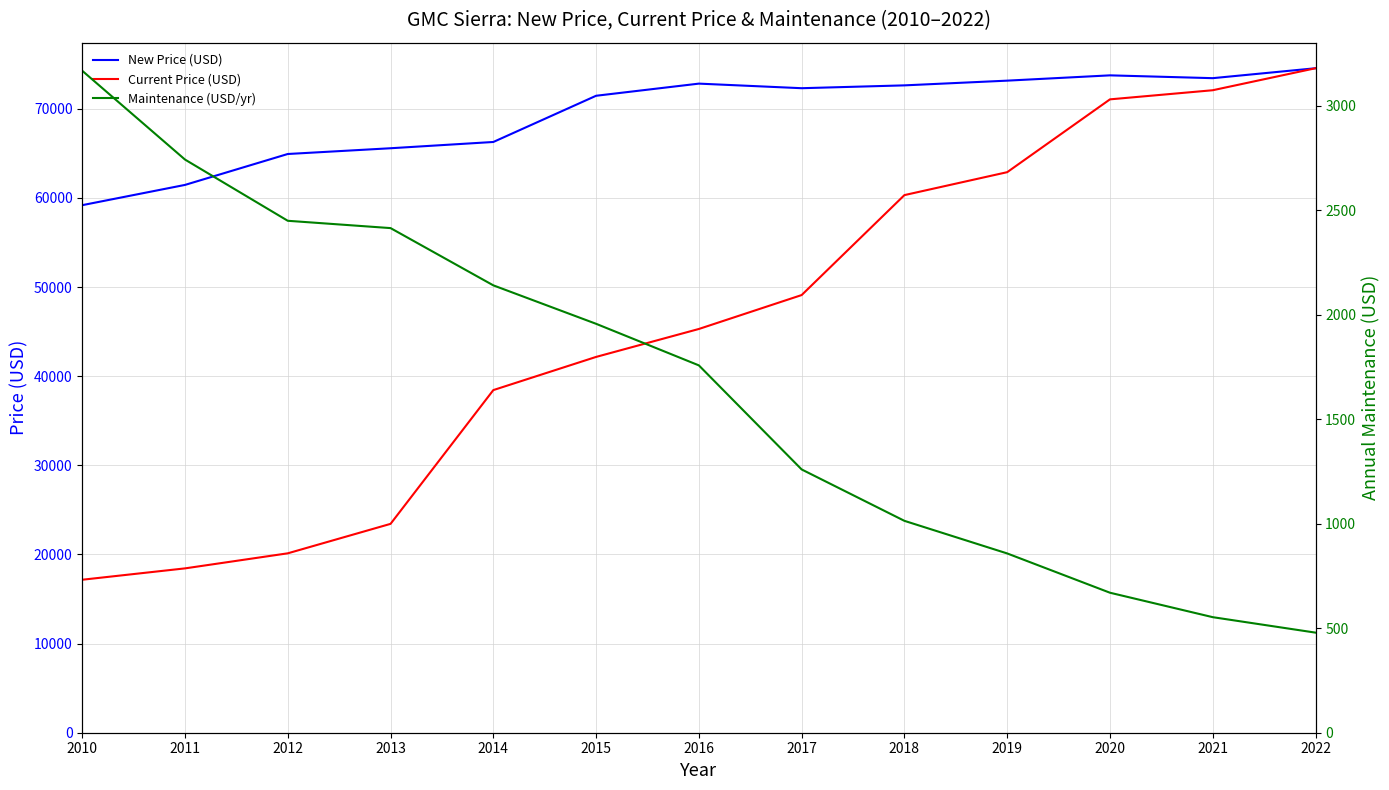

Reading left to right, transcribe all the data shown in this chart.

New Price (USD): 59194	61467	64936	65581	66284	71470	72832	72318	72636	73166	73760	73444	74558
Current Price (USD): 17166	18440	20130	23436	38445	42167	45303	49108	60323	62896	71067	72090	74558
Maintenance (USD/yr): 3168	2743	2450	2415	2141	1957	1758	1260	1014	858	670	553	479